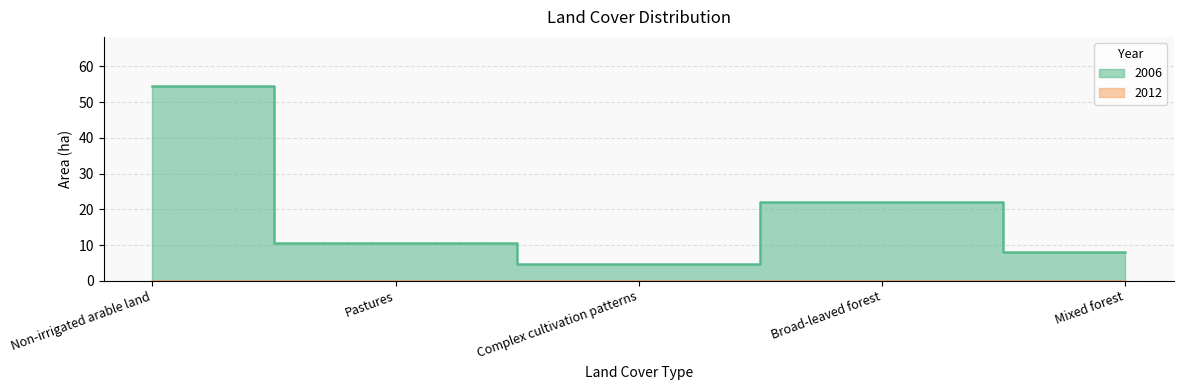

How many data points are above 10?

3